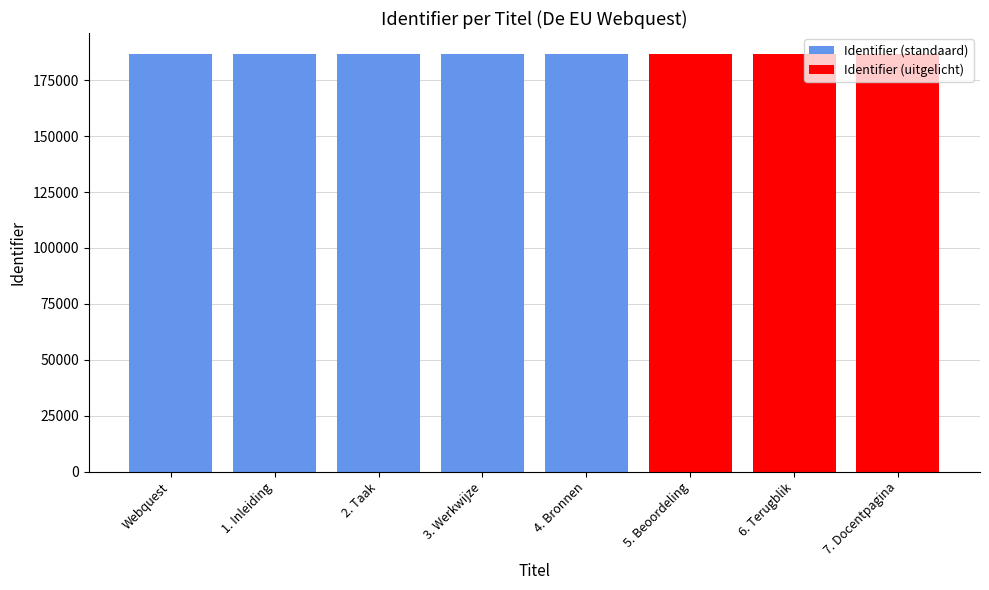

How many categories are shown in the chart?

8